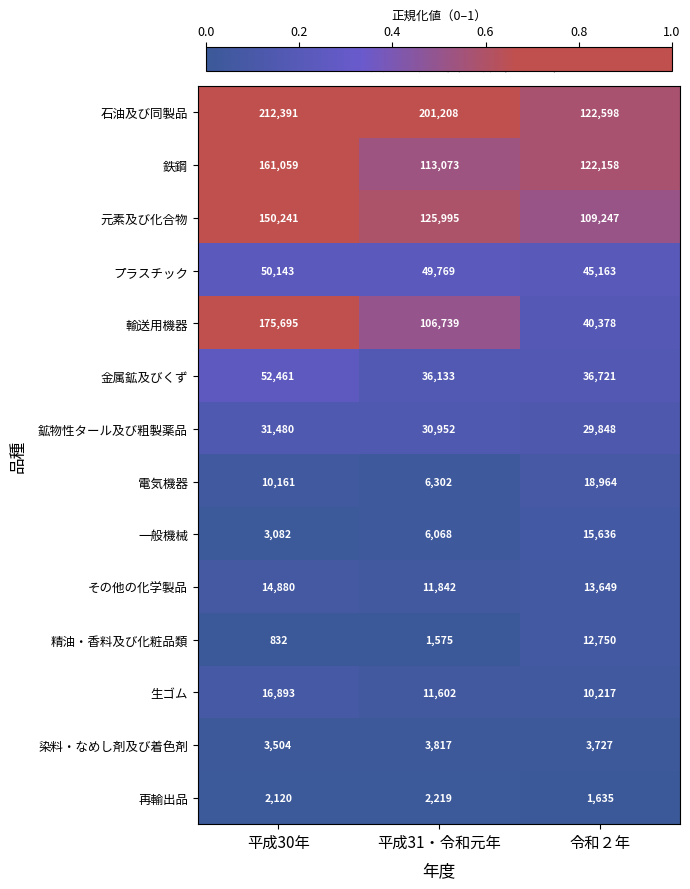

At which label does 金属鉱及びくず first exceed 36721?

平成30年